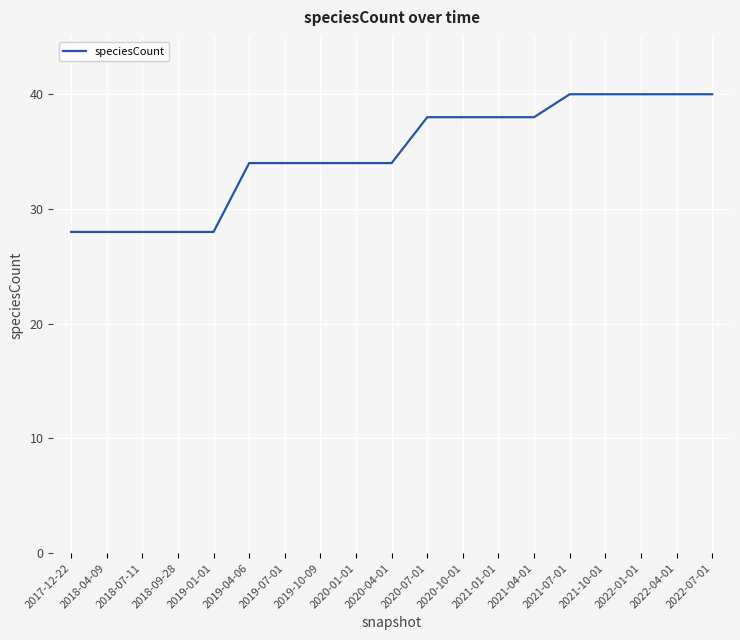

What position from the right is 2020-07-01?

9